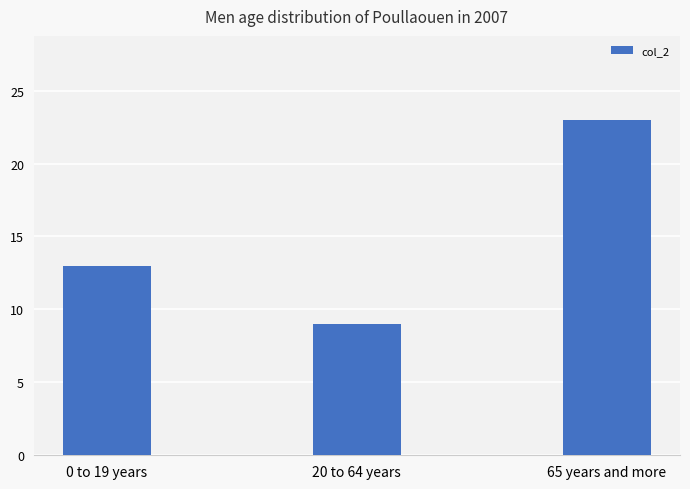

What is the sum of all values?

45